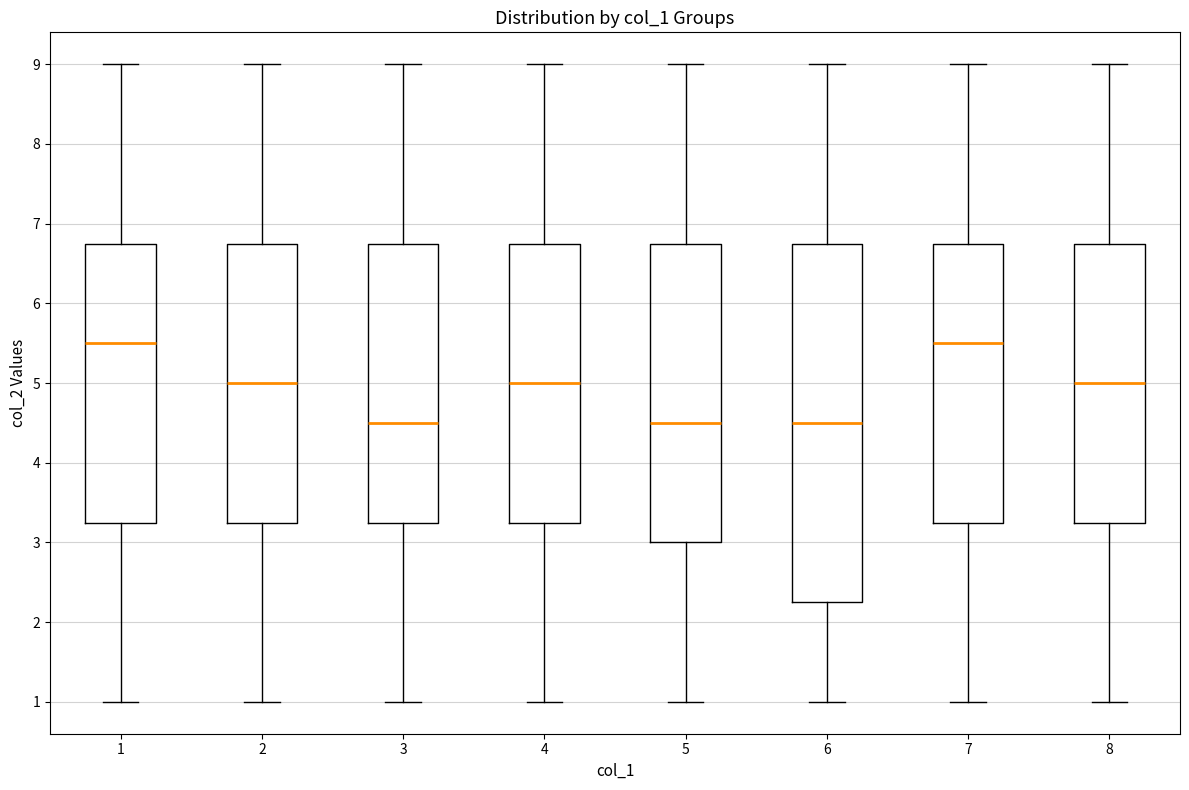

Reading left to right, transcribe this box plot: for each box, give where its median line is, the range the box spans, and where its two whiskers end, as read against the y-axis. The values are not printed on the chart, so give them approximately, as read against the axis.

1: median 5.5, box 3.3 to 6.8, whiskers 1.0 to 9.0
2: median 5.0, box 3.3 to 6.8, whiskers 1.0 to 9.0
3: median 4.5, box 3.3 to 6.8, whiskers 1.0 to 9.0
4: median 5.0, box 3.3 to 6.8, whiskers 1.0 to 9.0
5: median 4.5, box 3.0 to 6.8, whiskers 1.0 to 9.0
6: median 4.5, box 2.3 to 6.8, whiskers 1.0 to 9.0
7: median 5.5, box 3.3 to 6.8, whiskers 1.0 to 9.0
8: median 5.0, box 3.3 to 6.8, whiskers 1.0 to 9.0